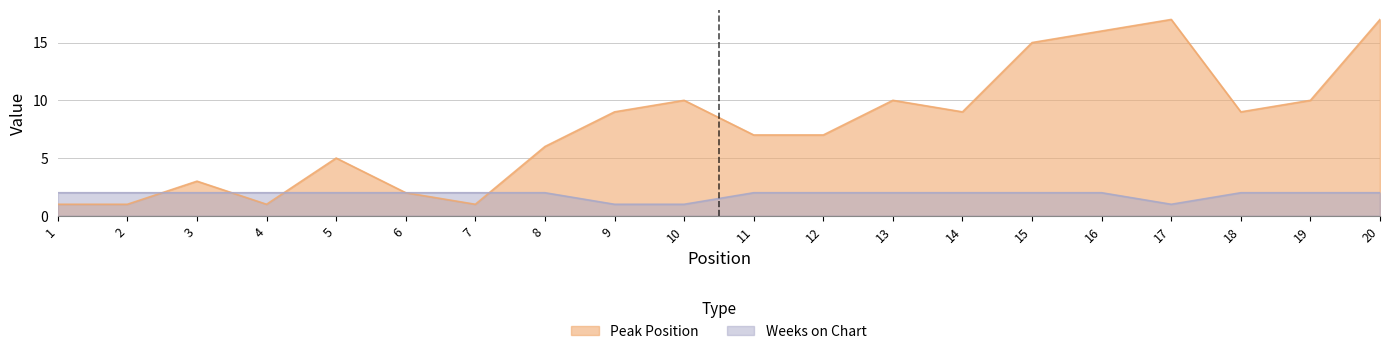

Reading left to right, transcribe all the data shown in this chart.

Peak Position: 1	1	3	1	5	2	1	6	9	10	7	7	10	9	15	16	17	9	10	17
Weeks on Chart: 2	2	2	2	2	2	2	2	1	1	2	2	2	2	2	2	1	2	2	2